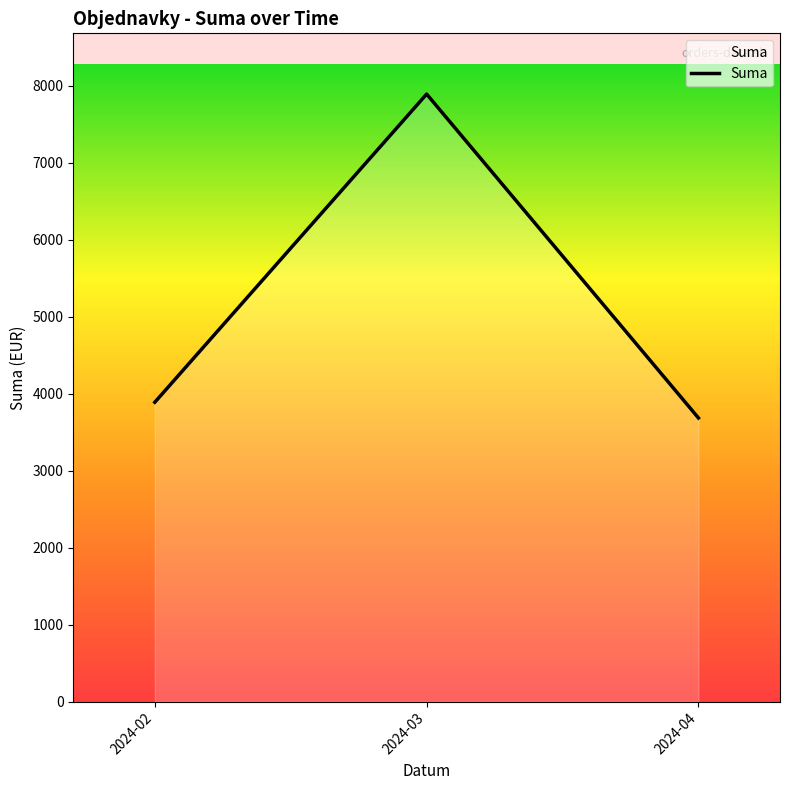

What is the change in value from 2024-02 to 2024-03?

+4003.0